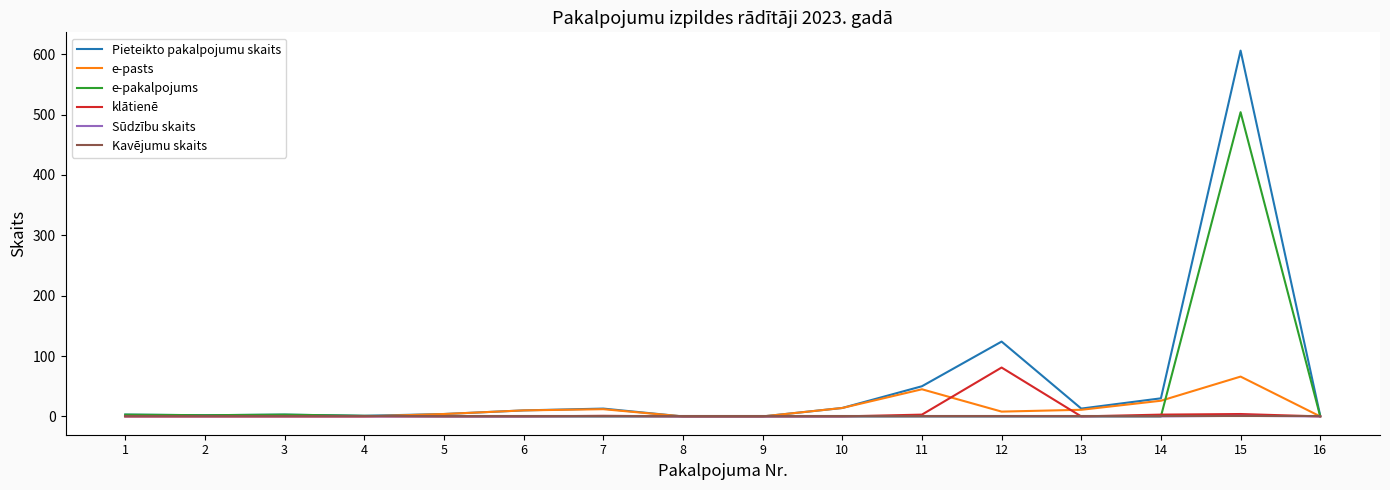

Is the value of e-pakalpojums at 9 greater than the value of e-pasts at 14?

No